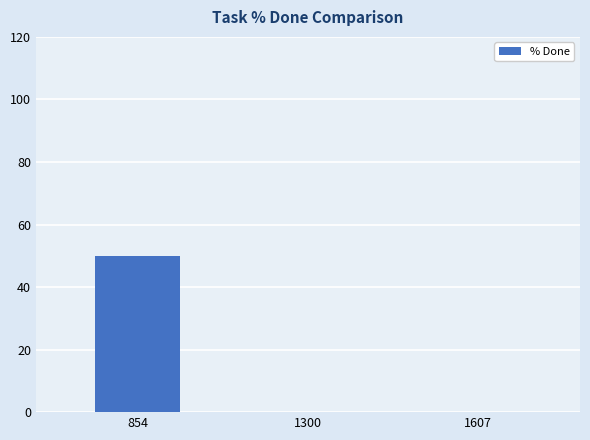

Are the bars grouped side by side (vs. stacked)?

No